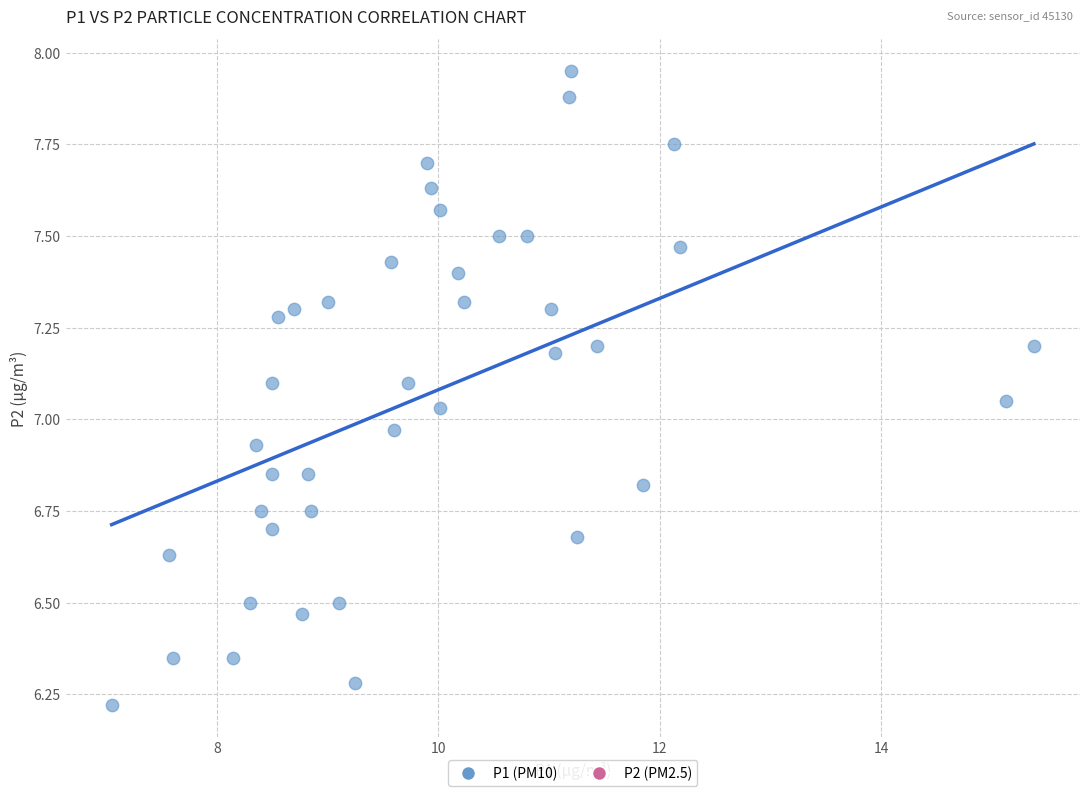

What is the range of Y values (max minus min)?

1.7